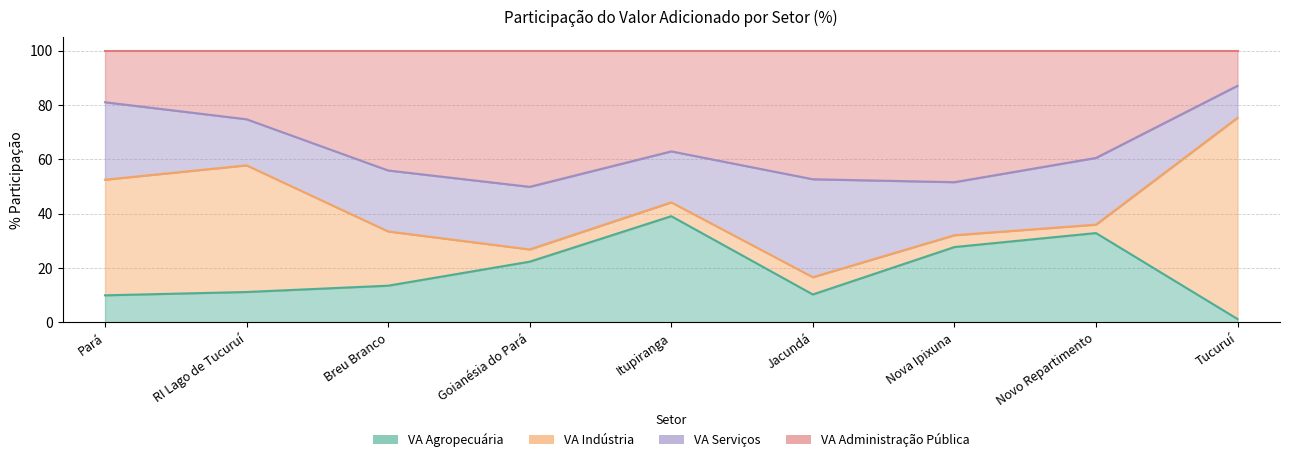

What is the lowest value of the VA Agropecuária series?

1.3